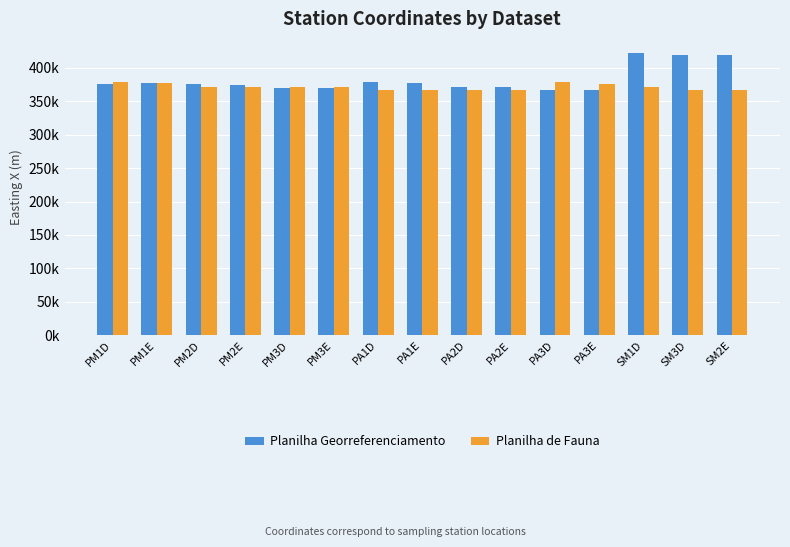

What are all the series names shown in the legend?

Planilha Georreferenciamento, Planilha de Fauna